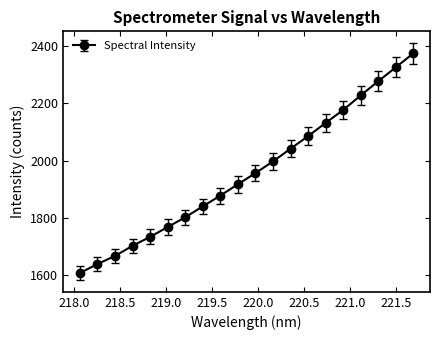

What is the value of the 12th point from the left?

1996.9